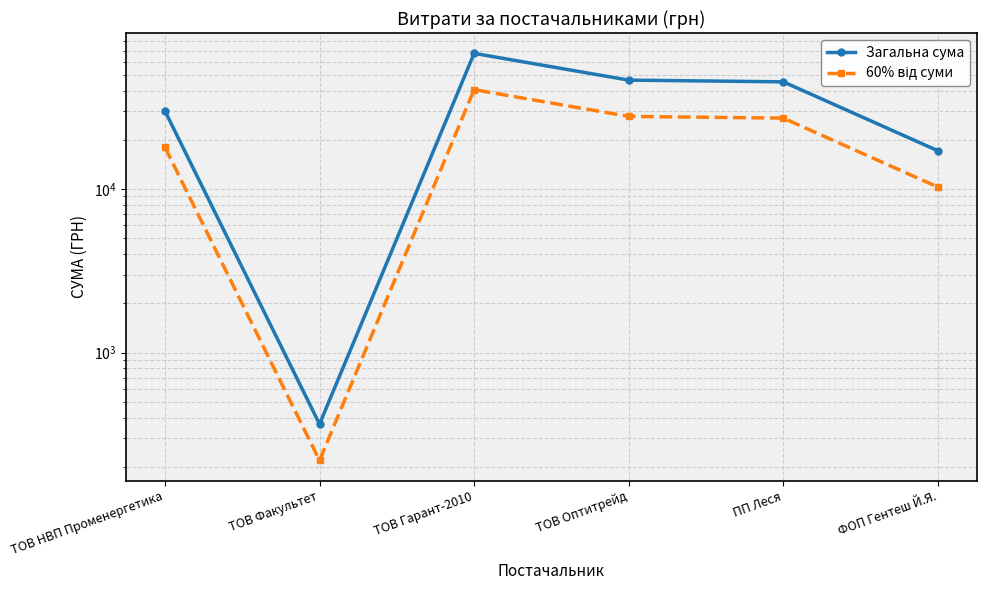

True or false: 60% від суми and Загальна сума cross at least once.

False